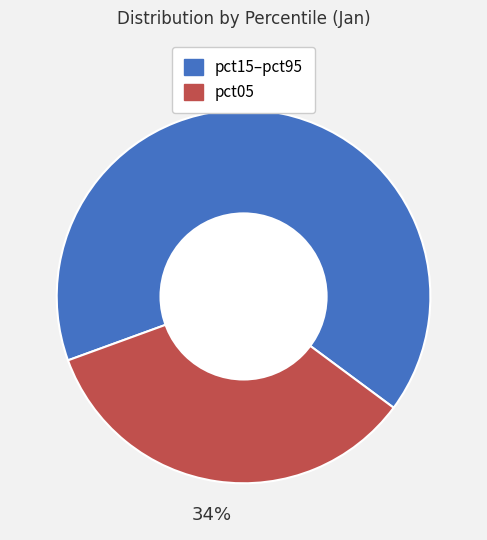

To the nearest percent, what portion does pct15–pct95 represent?

66%